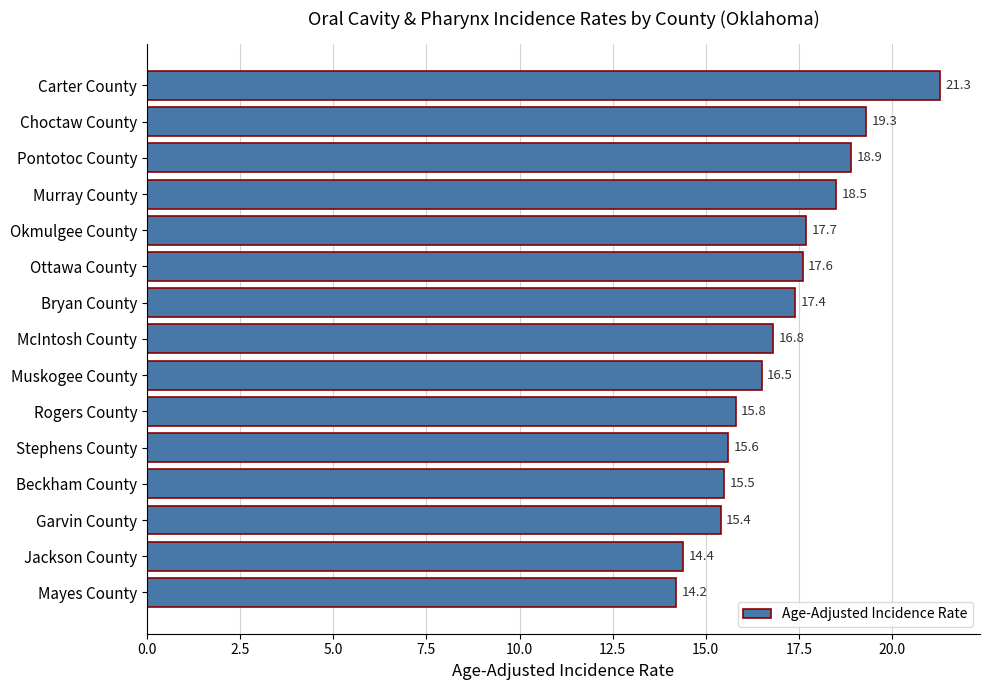

Reading bottom to top, extract all data points from this chart.

14.2	14.4	15.4	15.5	15.6	15.8	16.5	16.8	17.4	17.6	17.7	18.5	18.9	19.3	21.3